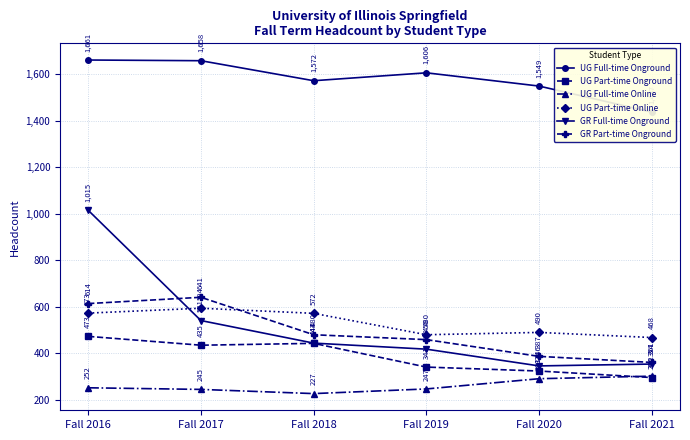

At how many categories does at least one series exceed 1247?

6